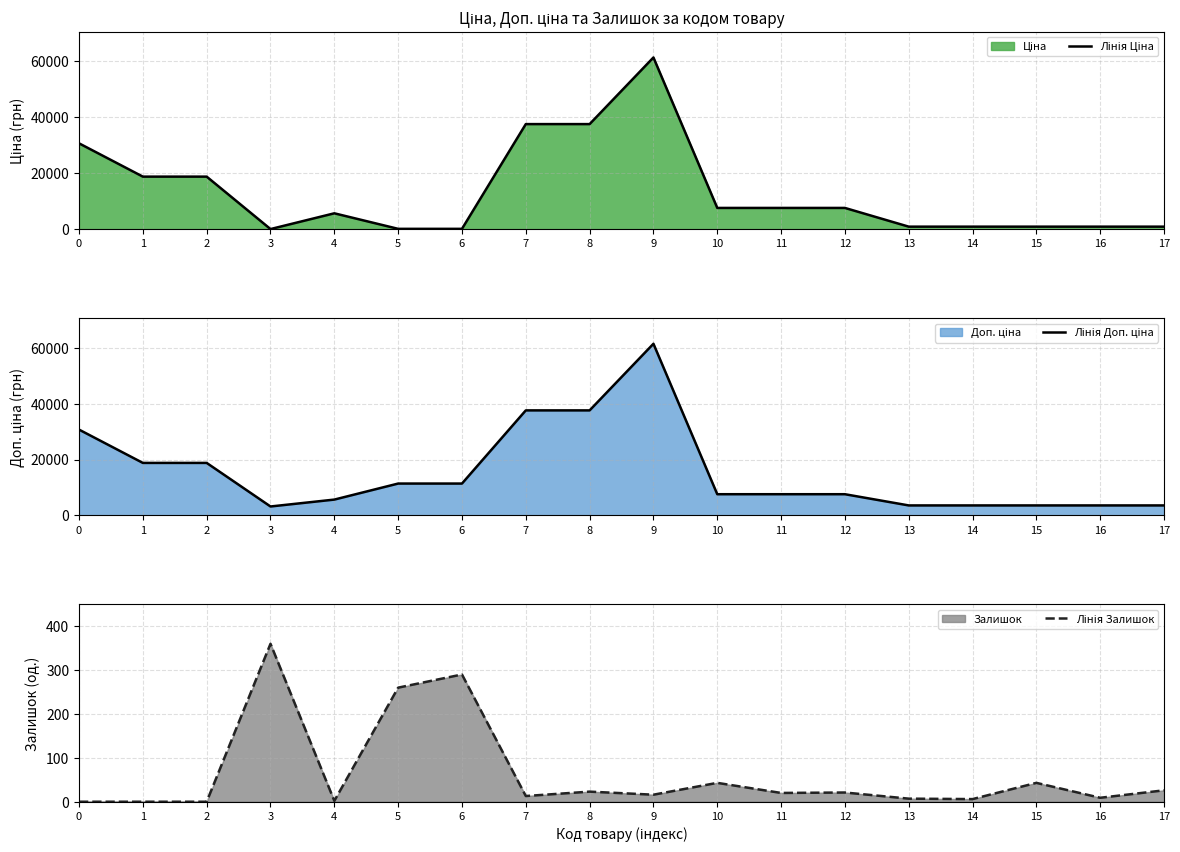

What is the spread (max minus min) of values at 9?

61418.3